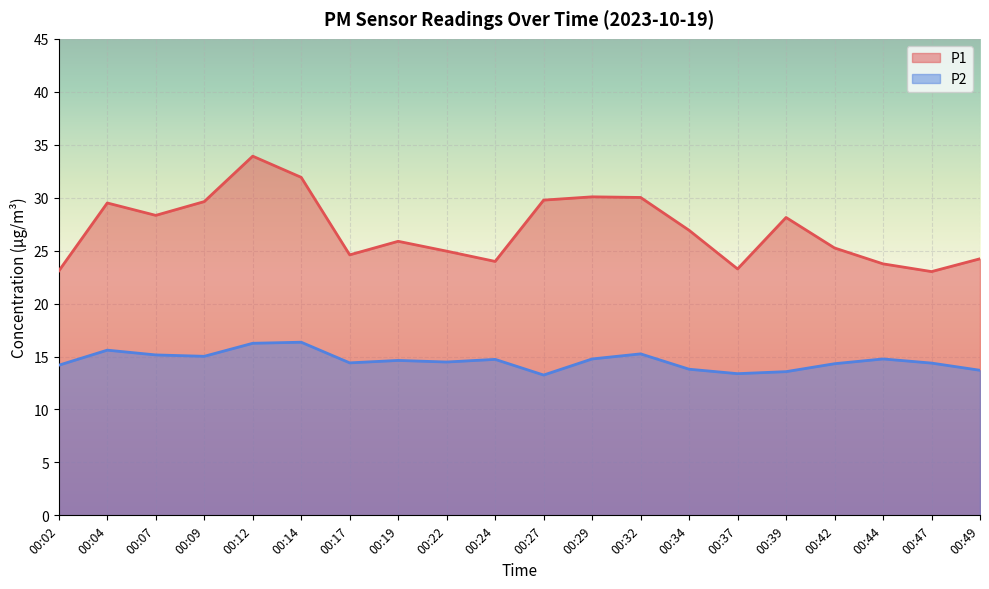

True or false: P2 and P1 intersect in this chart.

False